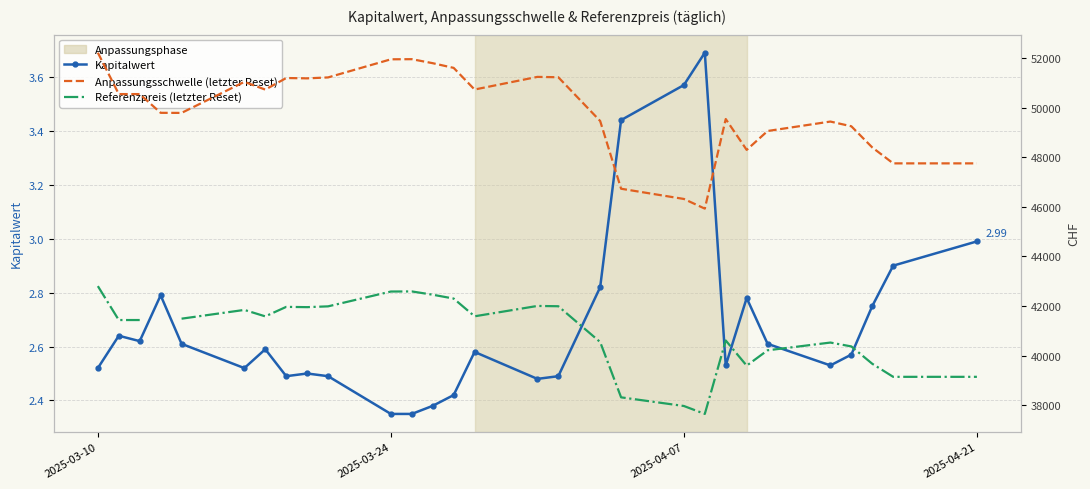

Is this an area chart (filled region under the line)?

No